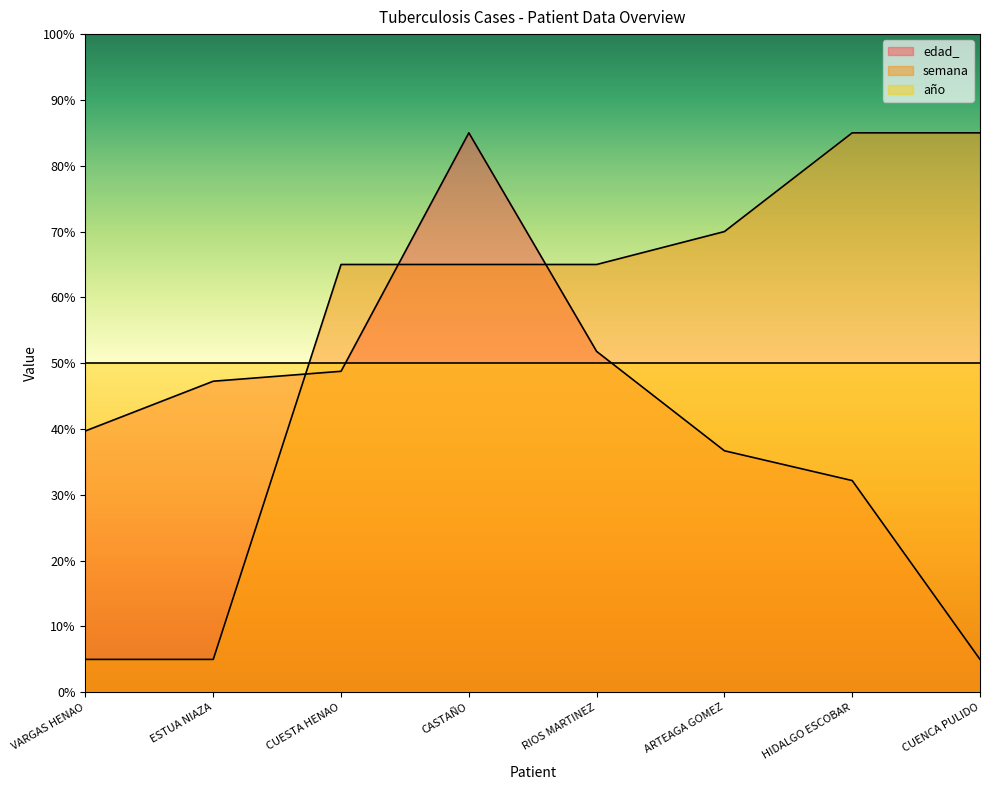

What is the difference between the maximum and minimum values in the edad_ series?

80.0